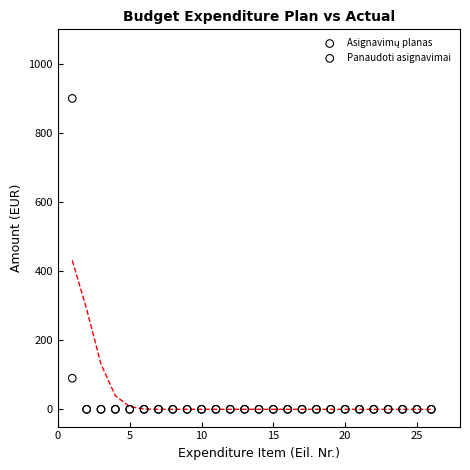

Across all series, what Y value is closest to 450?

90